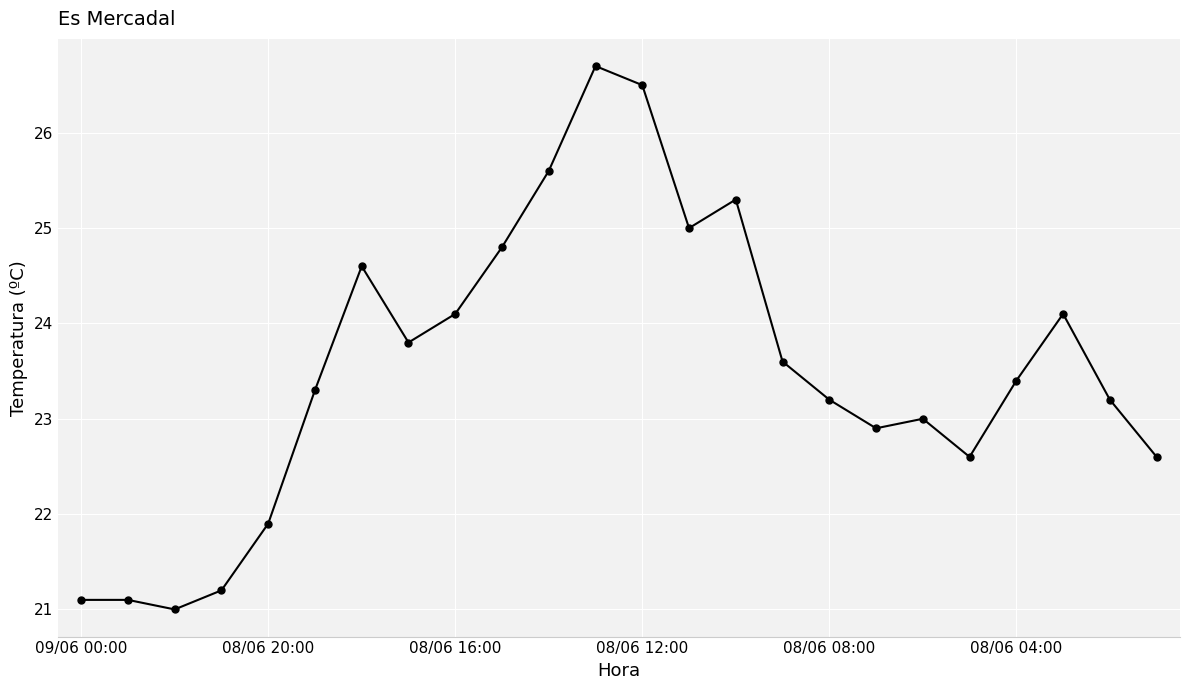

What is the difference between the maximum and minimum values?

5.7